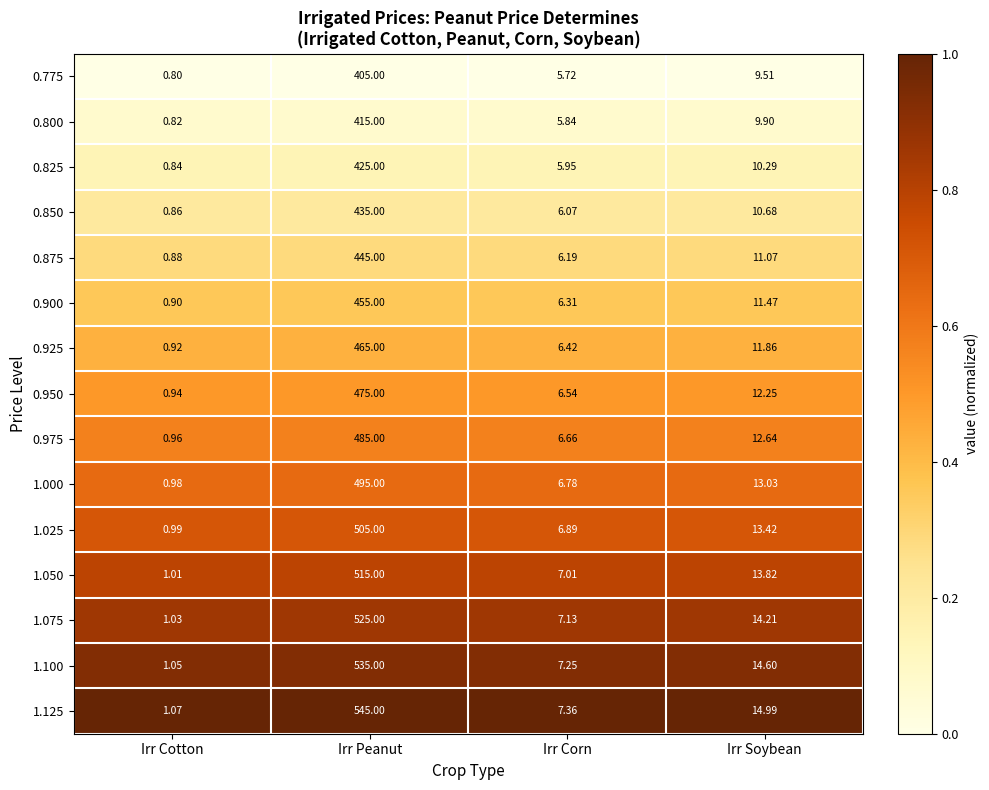

Which series has the largest total across all categories?

1.125